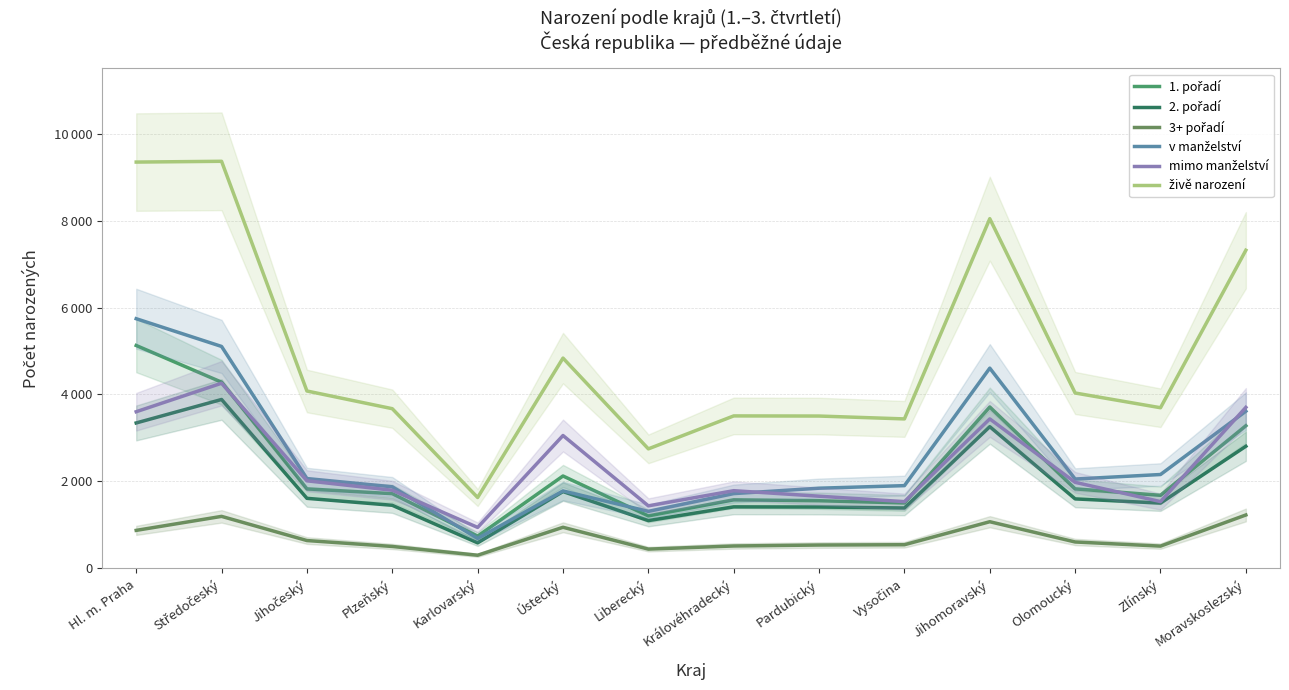

How many lines are shown in the chart?

6